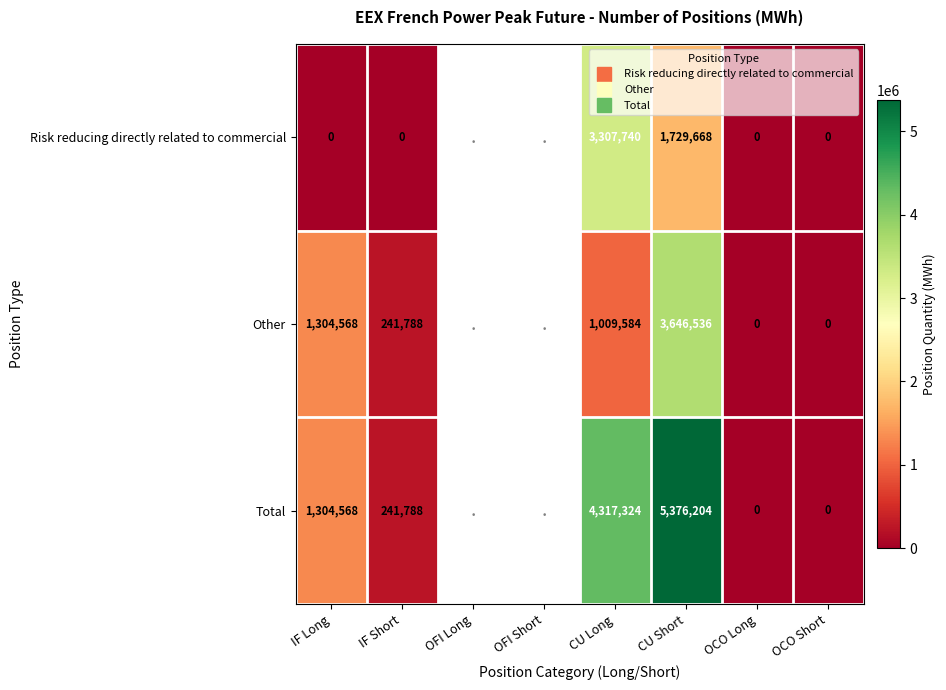

Rank the categories by Risk reducing directly related to commercial value from lowest to highest.

IF Long, IF Short, OFI Long, OFI Short, OCO Long, OCO Short, CU Short, CU Long